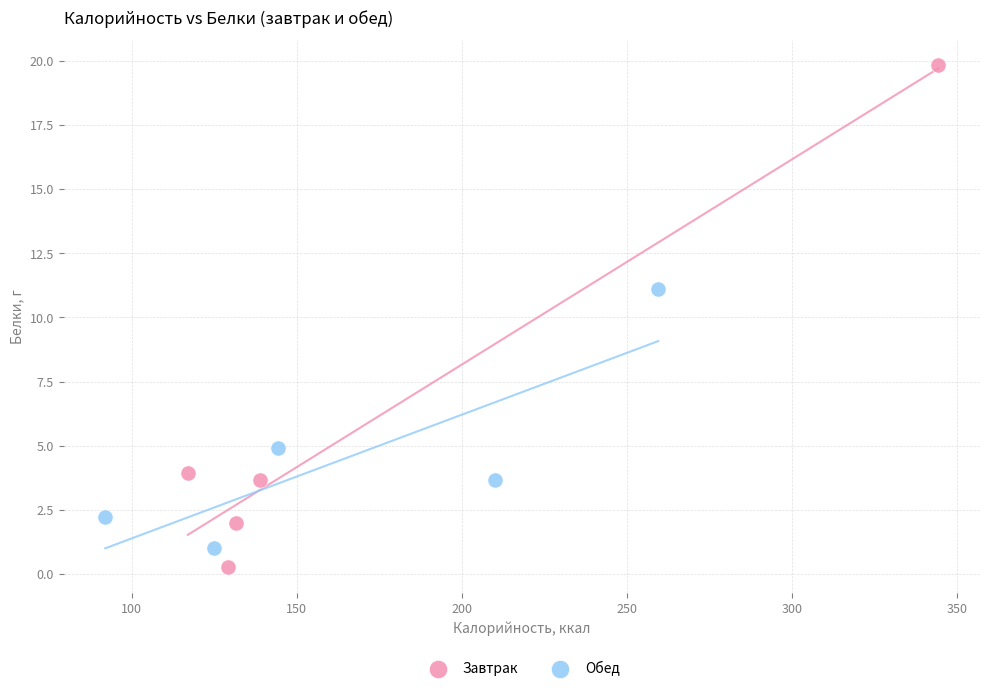

Which series contains the highest Y value?

Завтрак